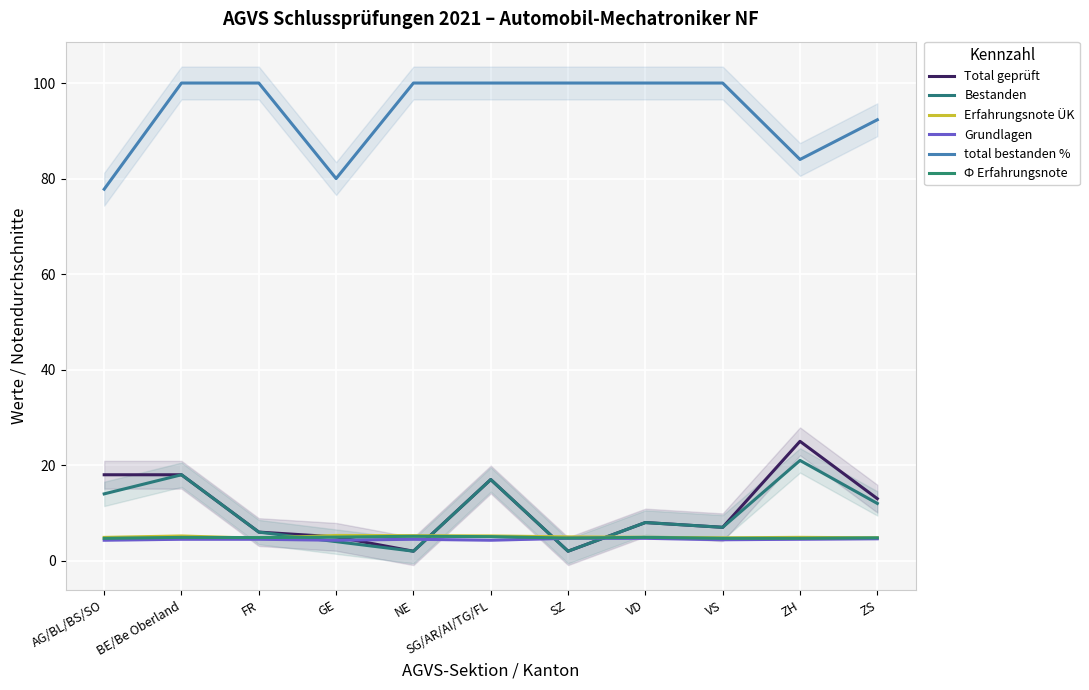

What is the spread (max minus min) of values at VS?

95.6